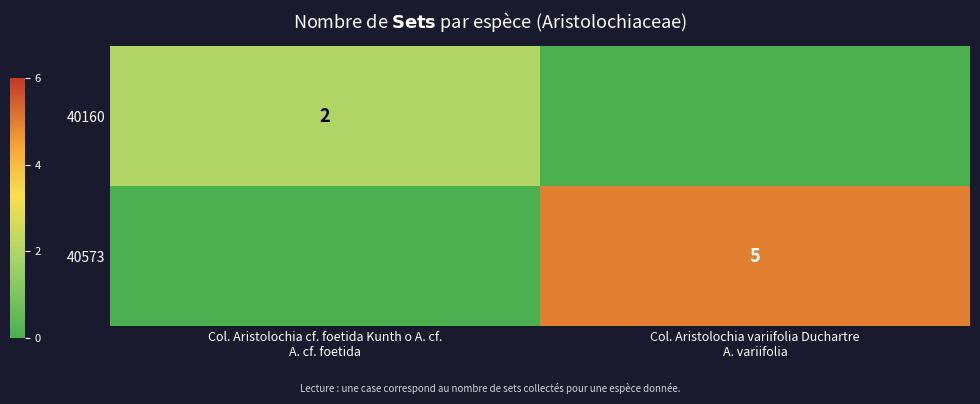

Which series has the largest total across all categories?

40573